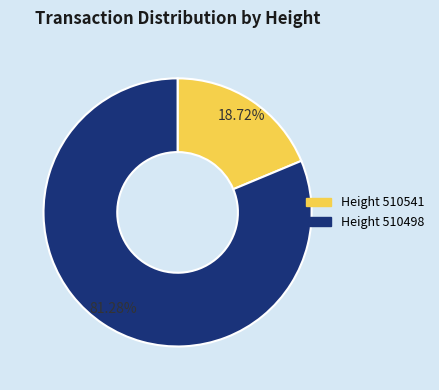

Is there a majority slice in this chart?

Yes